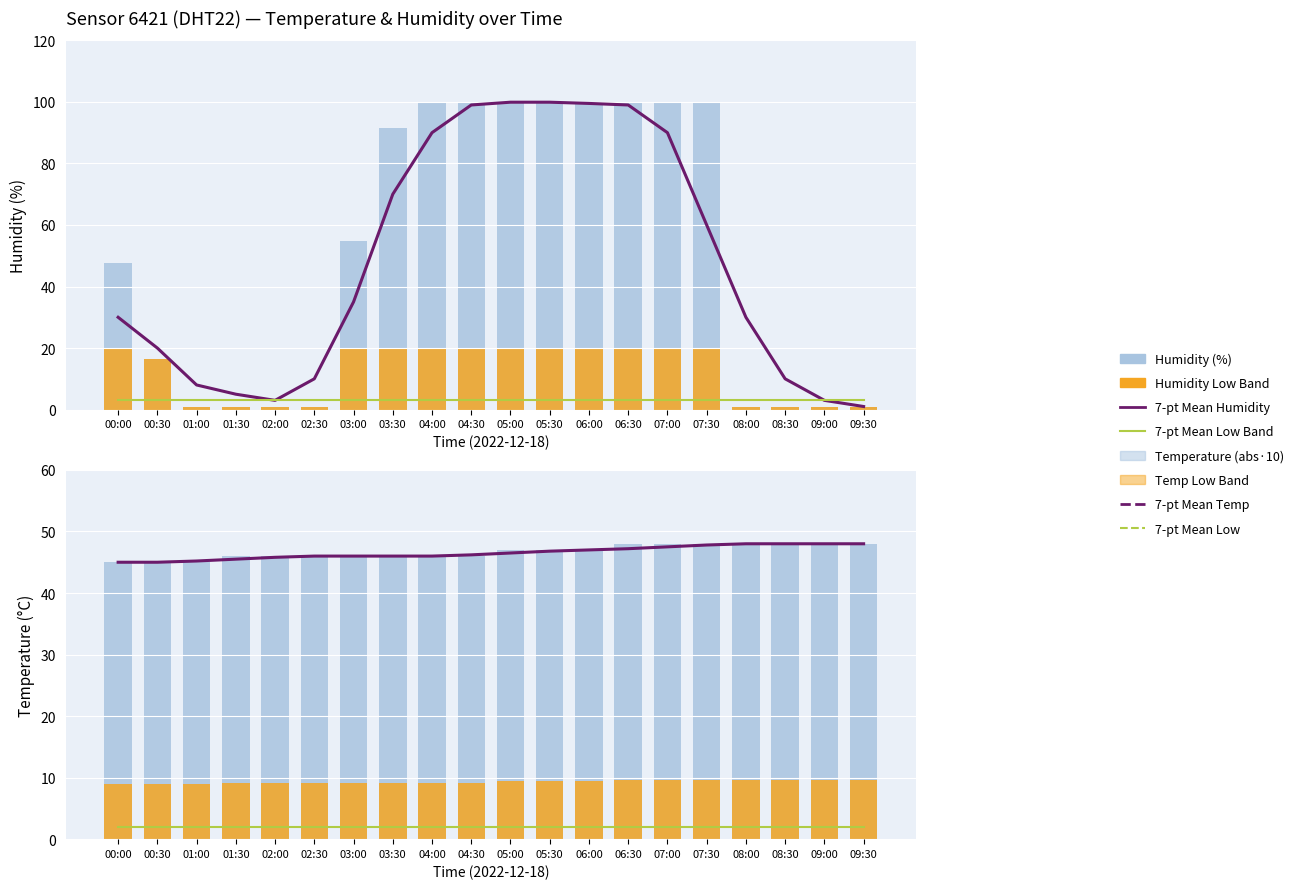

At which category is the sum across all series the highest?

06:30